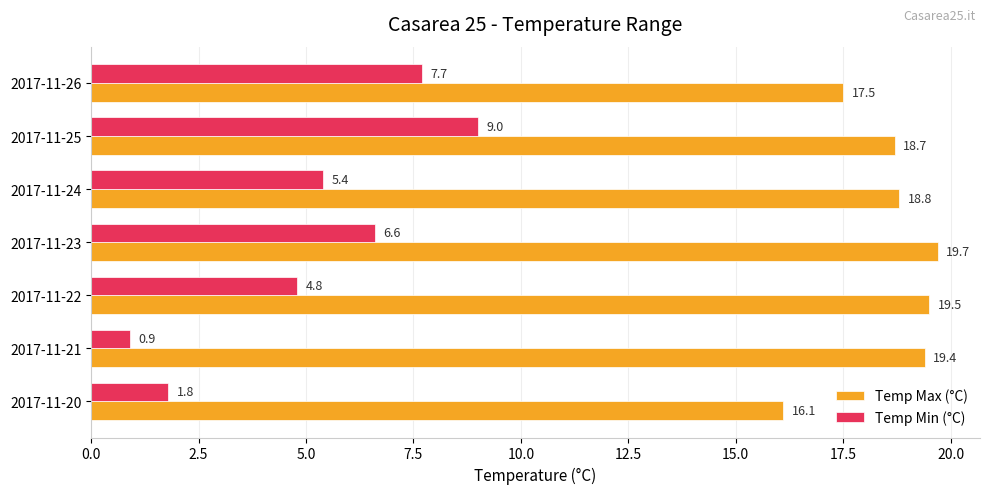

What are all the series names shown in the legend?

Temp Max (°C), Temp Min (°C)